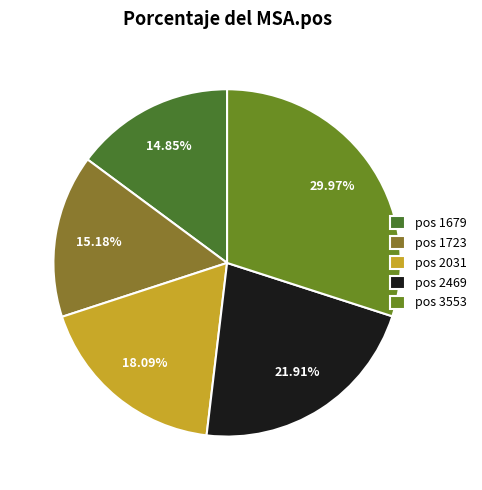

To the nearest percent, what is the difference between the largest and smallest slice percentages?

15%